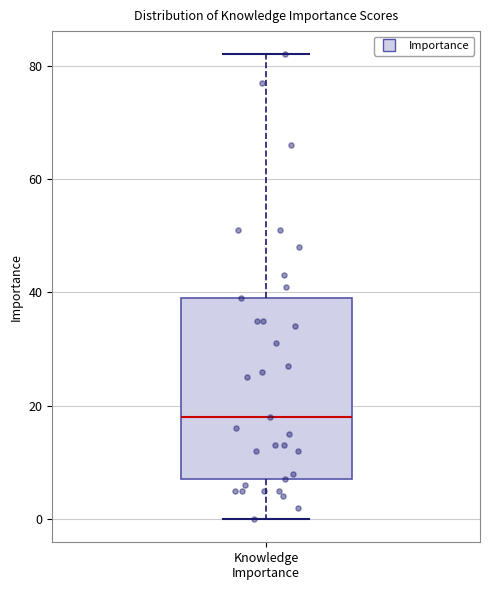

Transcribe this box plot: give where the median line is, the range the box spans, and where the two whiskers end, as read against the y-axis. The values are not printed on the chart, so give them approximately, as read against the axis.

median 18, box 8 to 40, whiskers 0 to 82